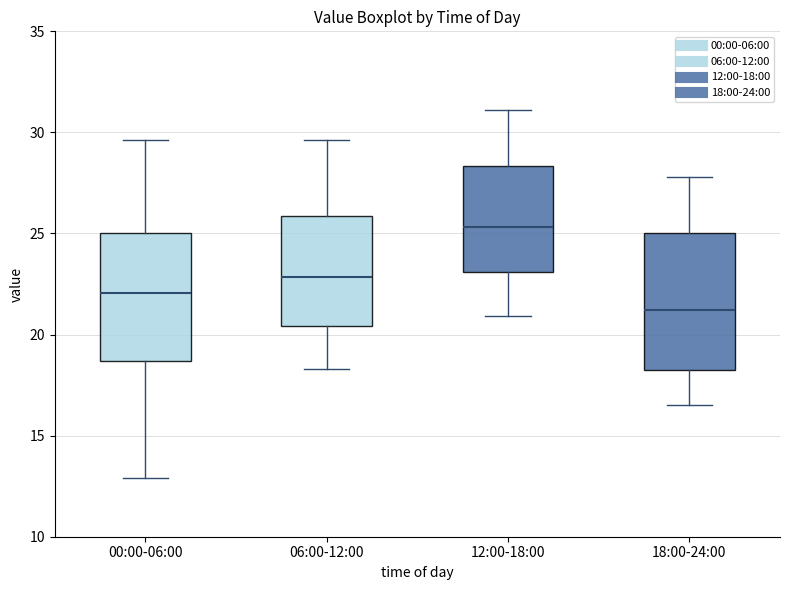

Reading left to right, read every box against the y-axis: the position of its median line, the range the box covers, and the ends of its whiskers. The values are not printed on the chart, so give them approximately, as read against the axis.

00:00-06:00: median 22.0, box 18.5 to 25.0, whiskers 13.0 to 29.5
06:00-12:00: median 23.0, box 20.5 to 26.0, whiskers 18.5 to 29.5
12:00-18:00: median 25.5, box 23.0 to 28.5, whiskers 21.0 to 31.0
18:00-24:00: median 21.0, box 18.5 to 25.0, whiskers 16.5 to 28.0